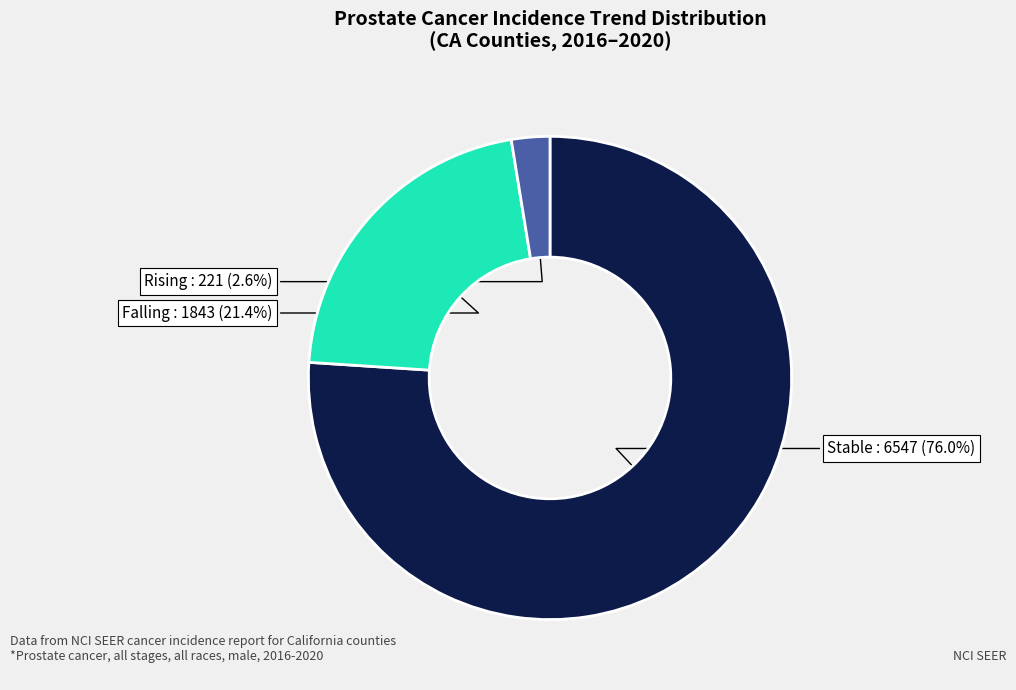

Is there a majority slice in this chart?

Yes